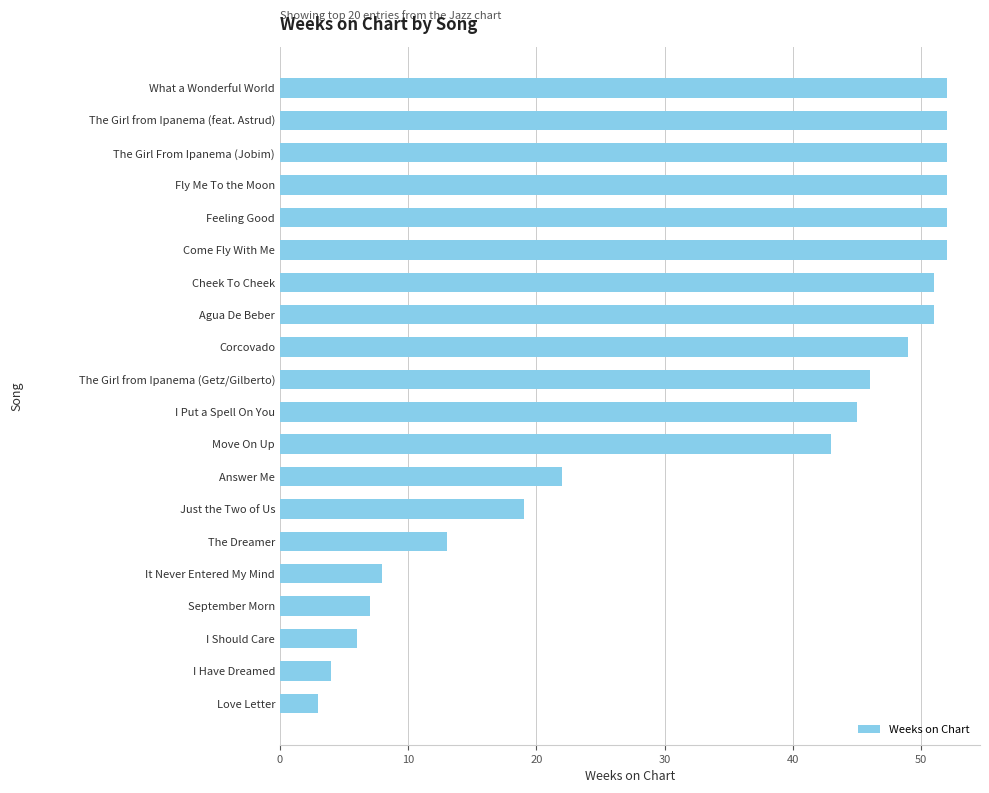

How many data points does each series have?

20